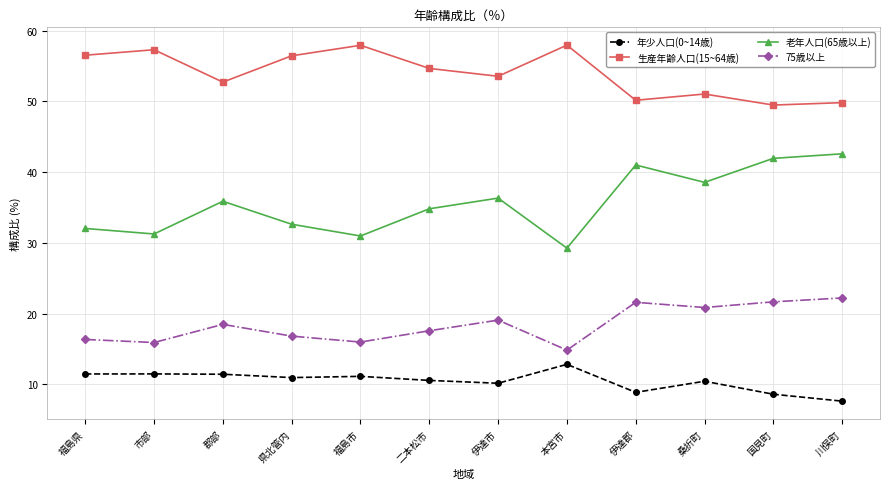

What are all the series names shown in the legend?

年少人口(0~14歳), 生産年齢人口(15~64歳), 老年人口(65歳以上), 75歳以上